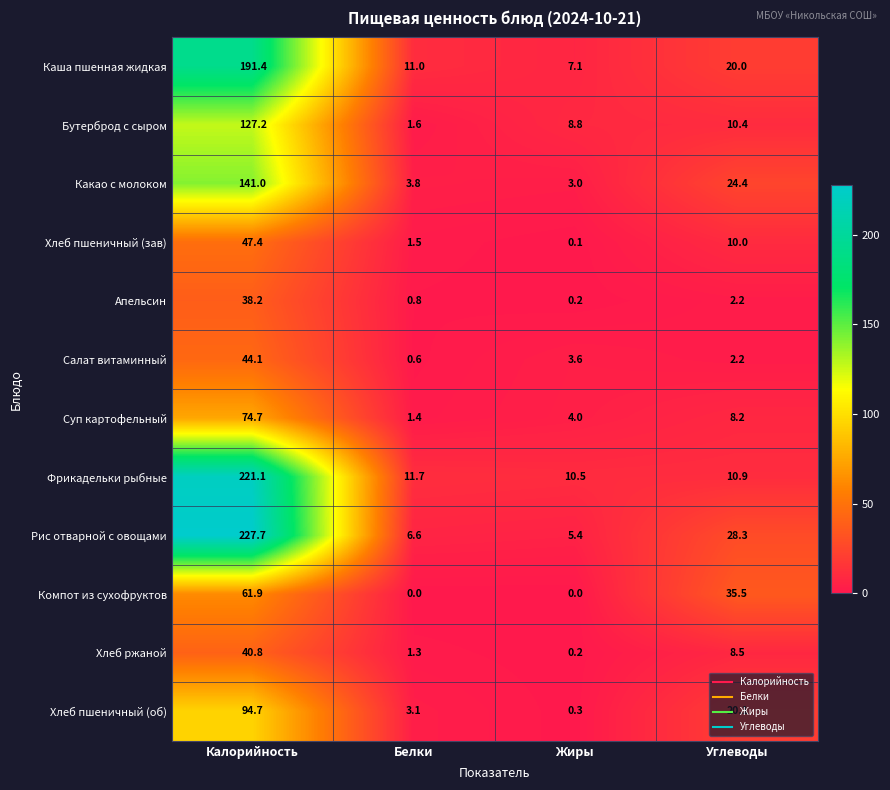

Is it true that Хлеб пшеничный (об) equals 94.7 at Калорийность?

True